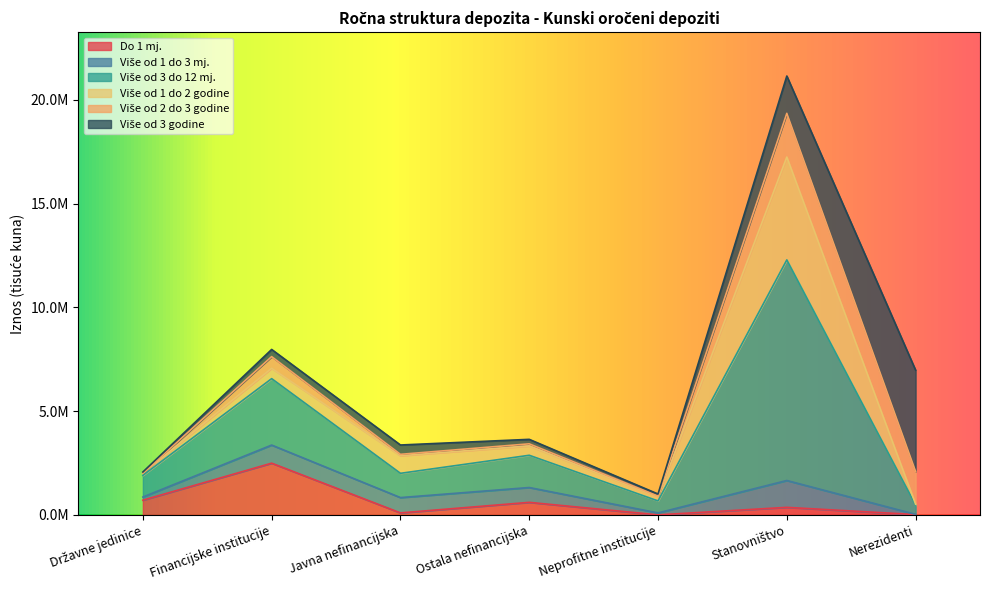

List the labels in order of Više od 1 do 2 godine value, smallest first.

Nerezidenti, Državne jedinice, Neprofitne institucije, Ostala nefinancijska, Financijske institucije, Javna nefinancijska, Stanovništvo